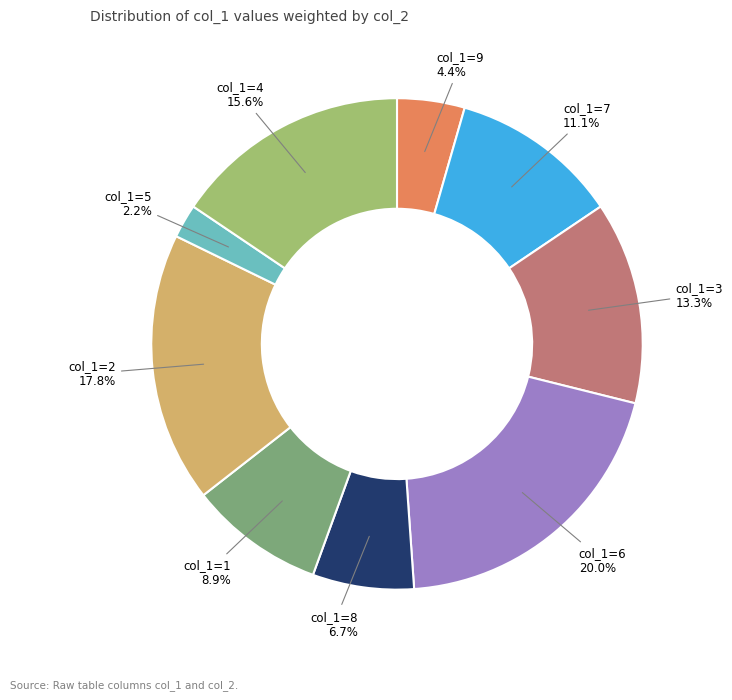

Rank the categories by value from lowest to highest.

col_1=5, col_1=9, col_1=8, col_1=1, col_1=7, col_1=3, col_1=4, col_1=2, col_1=6